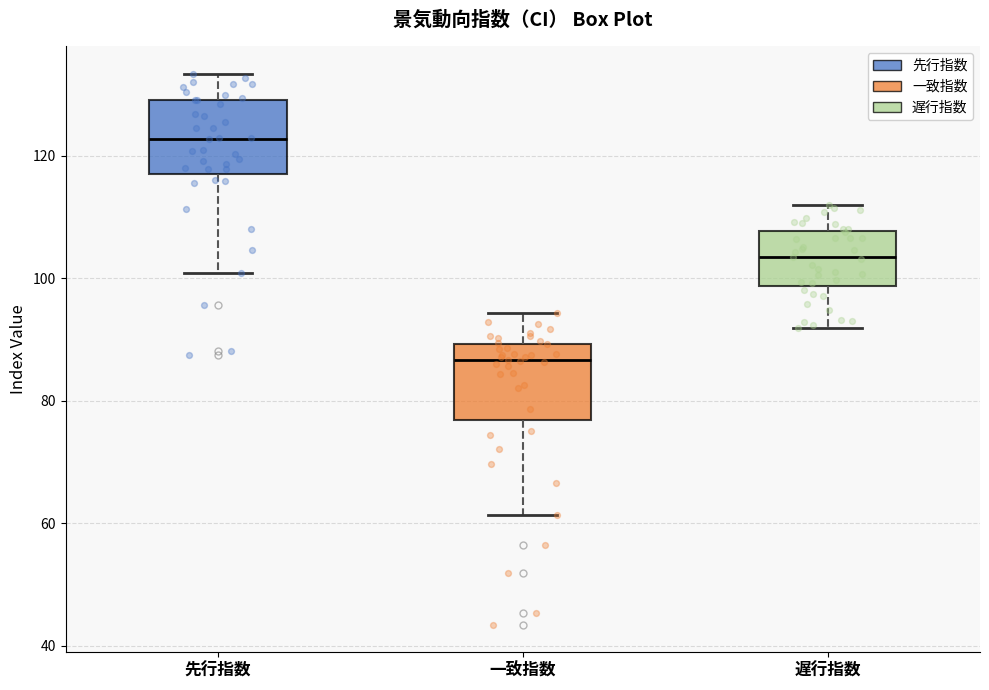

Reading left to right, read every box against the y-axis: the position of its median line, the range the box covers, and the ends of its whiskers. The values are not printed on the chart, so give them approximately, as read against the axis.

先行指数: median 122, box 118 to 130, whiskers 100 to 134
一致指数: median 86, box 76 to 90, whiskers 62 to 94
遅行指数: median 104, box 98 to 108, whiskers 92 to 112